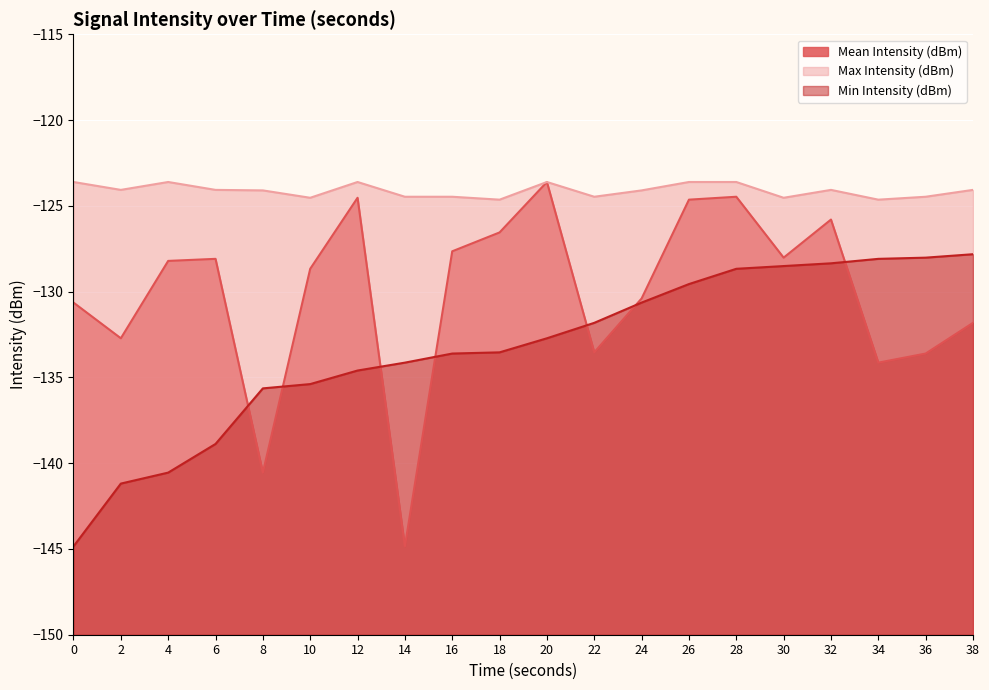

What is the difference between the highest and lowest values at 26?

6.0